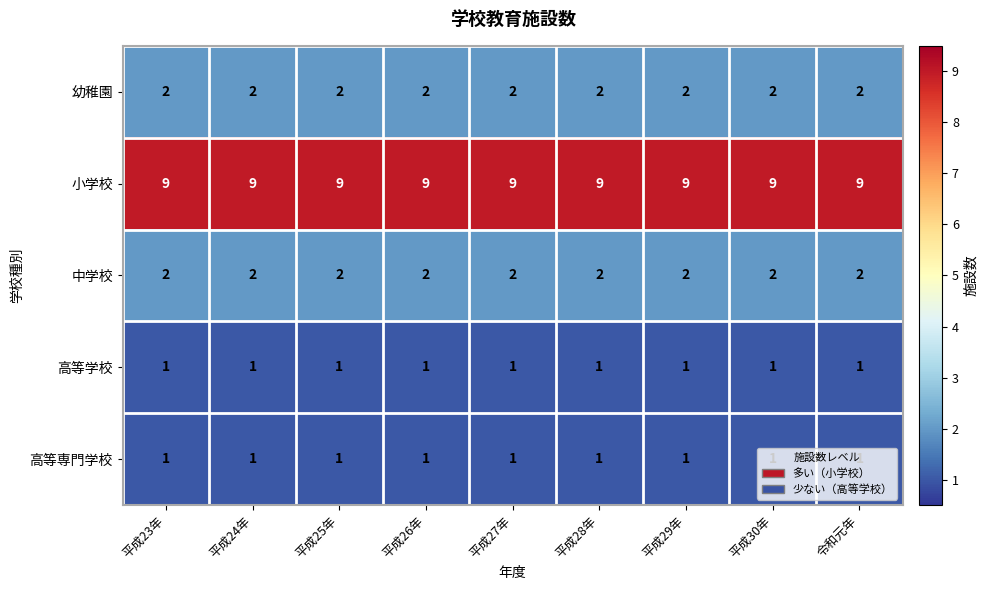

Is it true that 幼稚園 equals 2 at 平成27年?

True